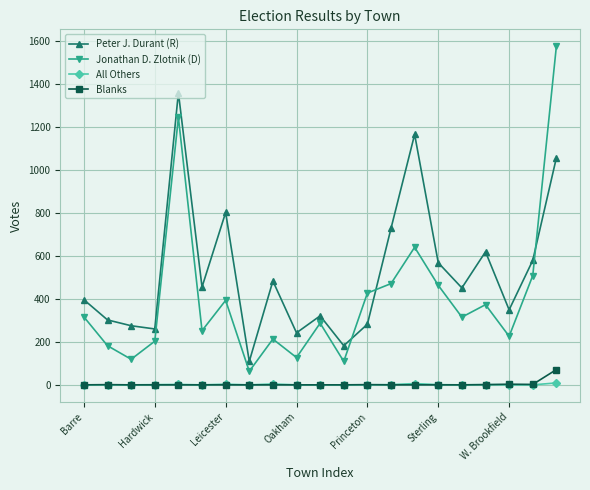

Which series has the largest total across all categories?

Peter J. Durant (R)